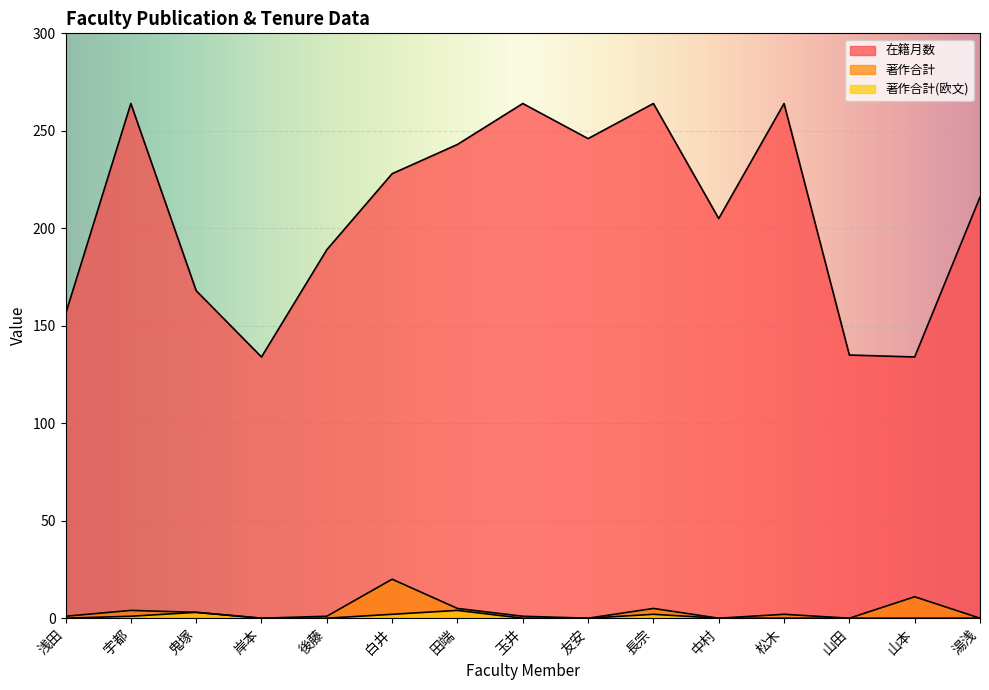

True or false: 在籍月数 has a value of 134 at 山本.

True